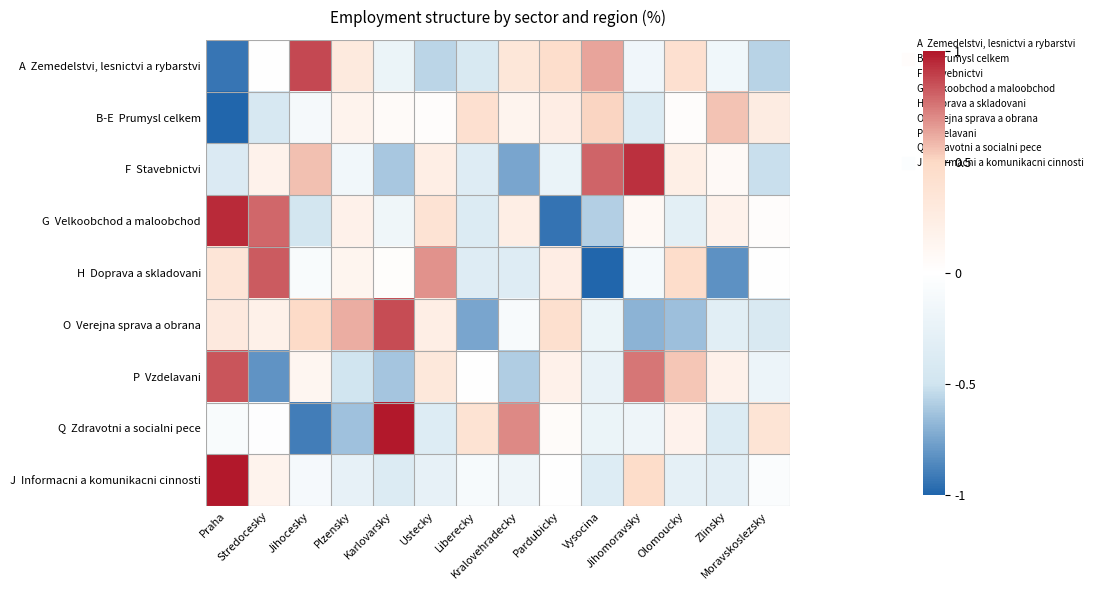

At how many categories does at least one series exceed 0?

14